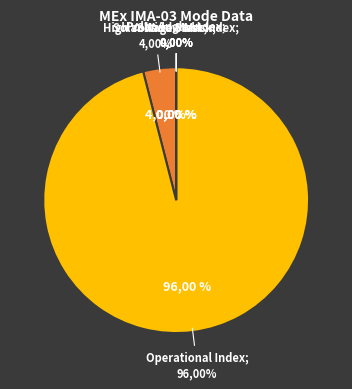

The Solar Wind Start Index slice represents 0% of the pie. True or false?

True